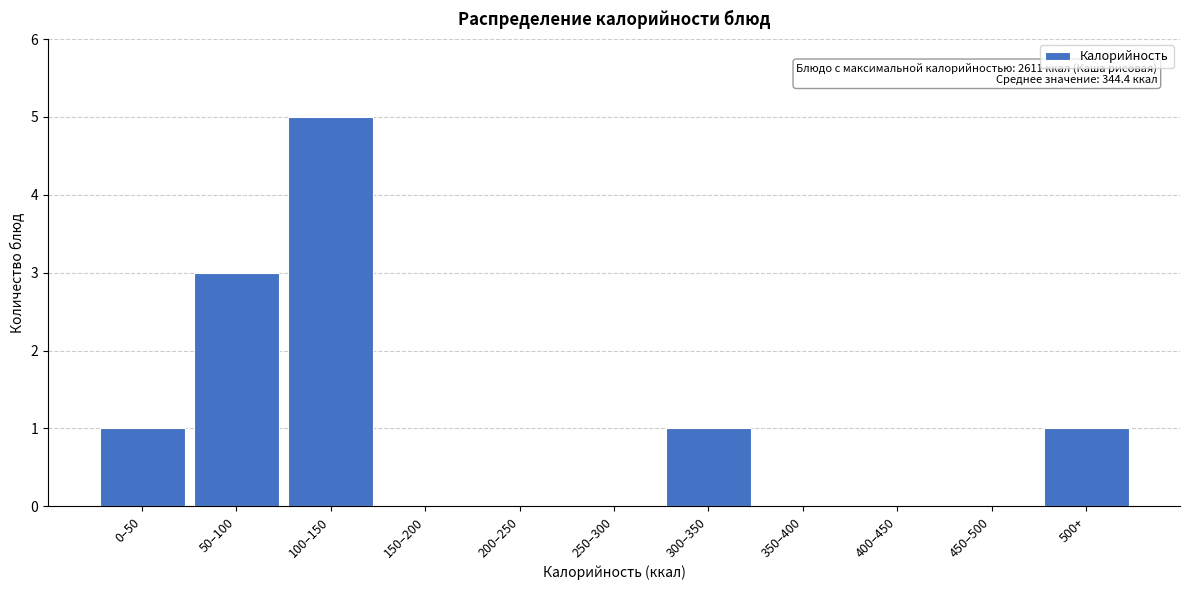

Reading right to left, what are all the values shown in this chart?

500+=1	450–500=0	400–450=0	350–400=0	300–350=1	250–300=0	200–250=0	150–200=0	100–150=5	50–100=3	0–50=1